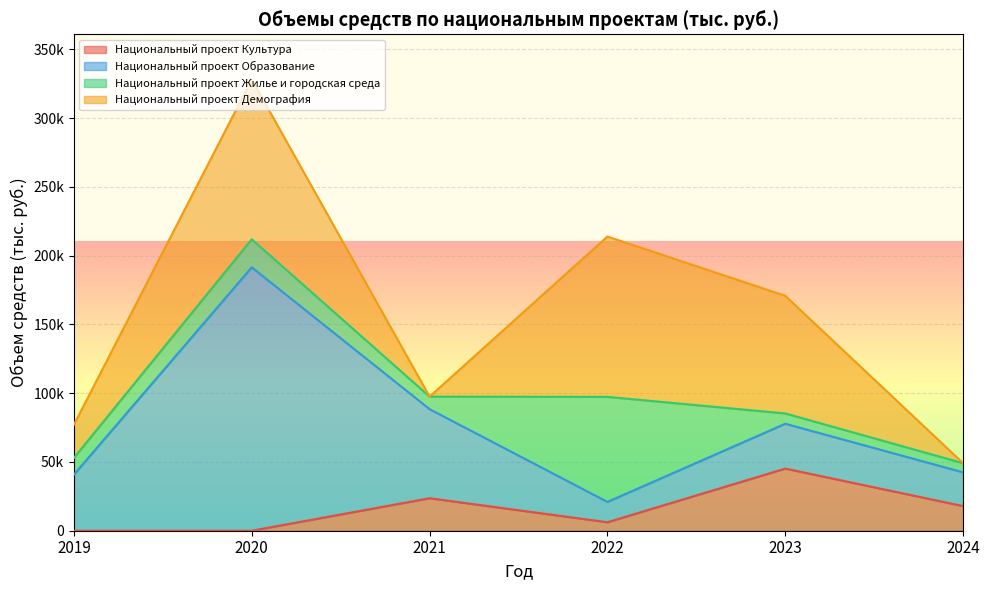

At which label does Национальный проект Жилье и городская среда reach its peak?

2022